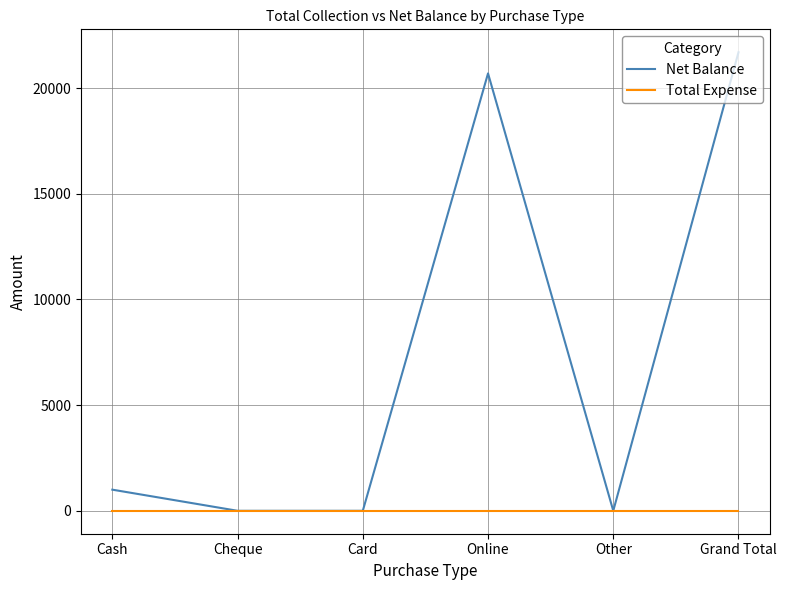

What is the difference between the second highest and minimum values in the Net Balance series?

20700